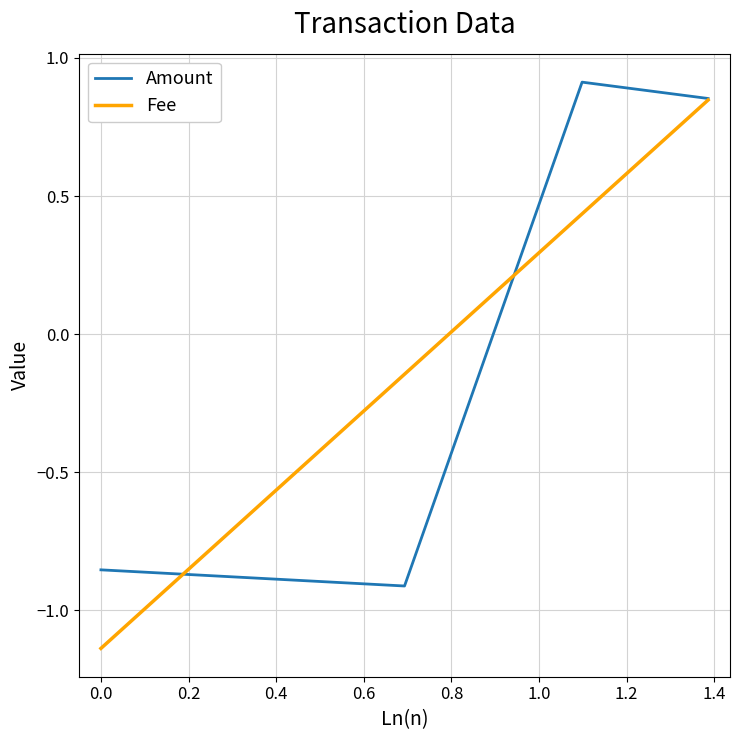

True or false: Fee has more than 1 points higher than both neighbors.

False